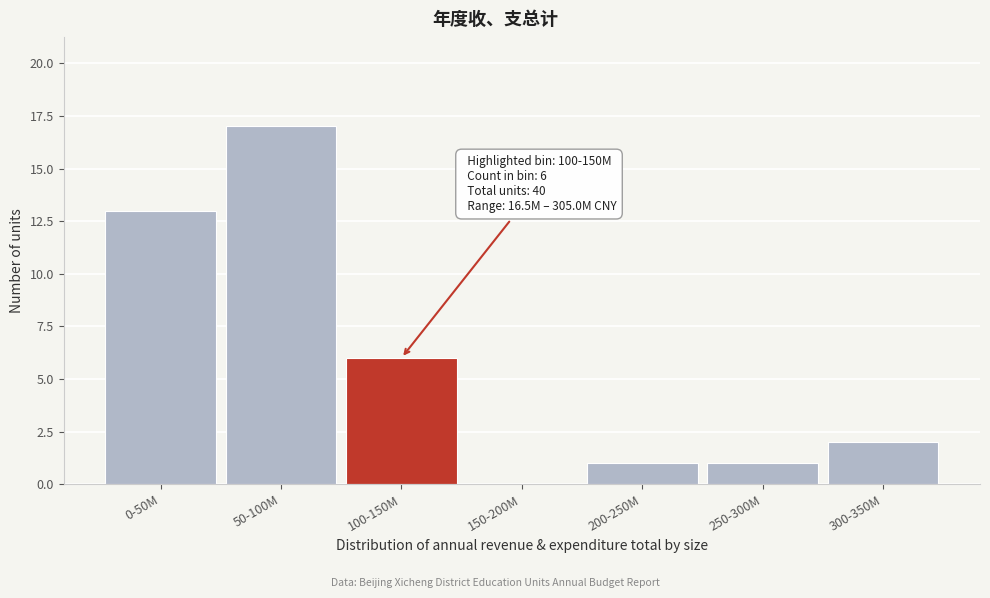

Reading right to left, list all the values displayed in this chart.

300-350M=2	250-300M=1	200-250M=1	150-200M=0	100-150M=6	50-100M=17	0-50M=13